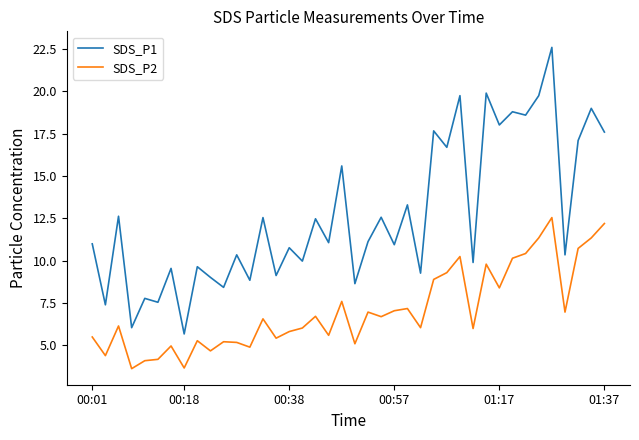

True or false: SDS_P1 and SDS_P2 intersect in this chart.

False